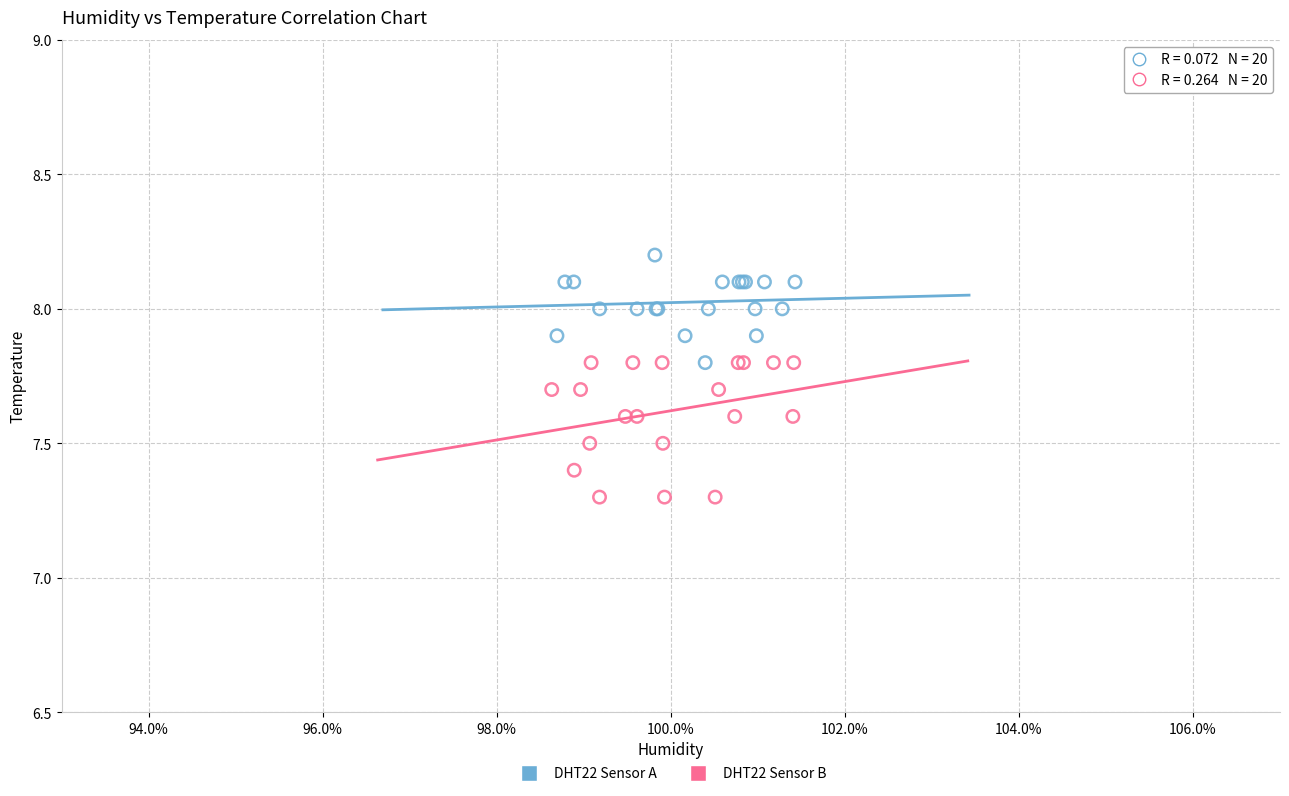

Which series reaches the maximum Y coordinate?

DHT22 Sensor A